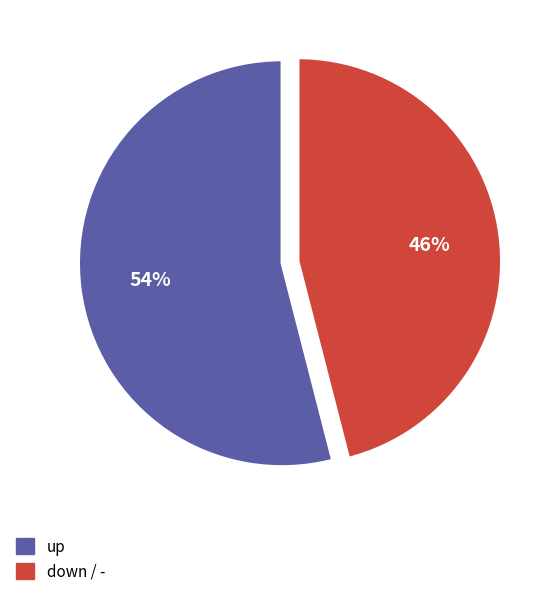

Is there a majority slice in this chart?

Yes